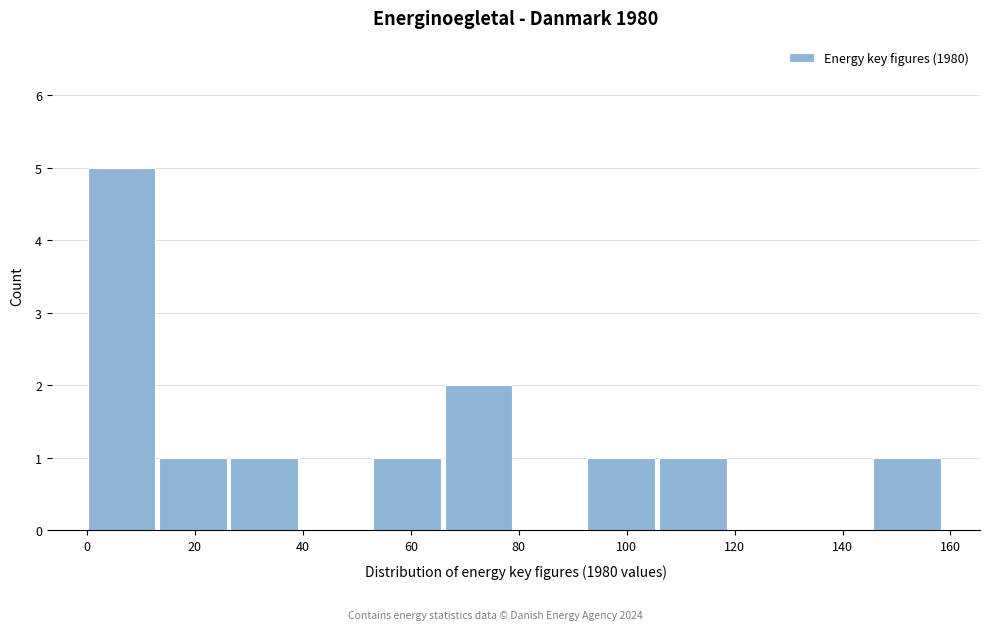

Reading left to right, list every bar in this chart as the range it spans on the x-axis followed by its height. Neither the bar edges nor the heights are printed on the chart, so give them approximately, as read against the axes.

0 to 14: 5
14 to 26: 1
26 to 40: 1
40 to 54: 0
54 to 66: 1
66 to 80: 2
80 to 92: 0
92 to 106: 1
106 to 120: 1
120 to 132: 0
132 to 146: 0
146 to 158: 1